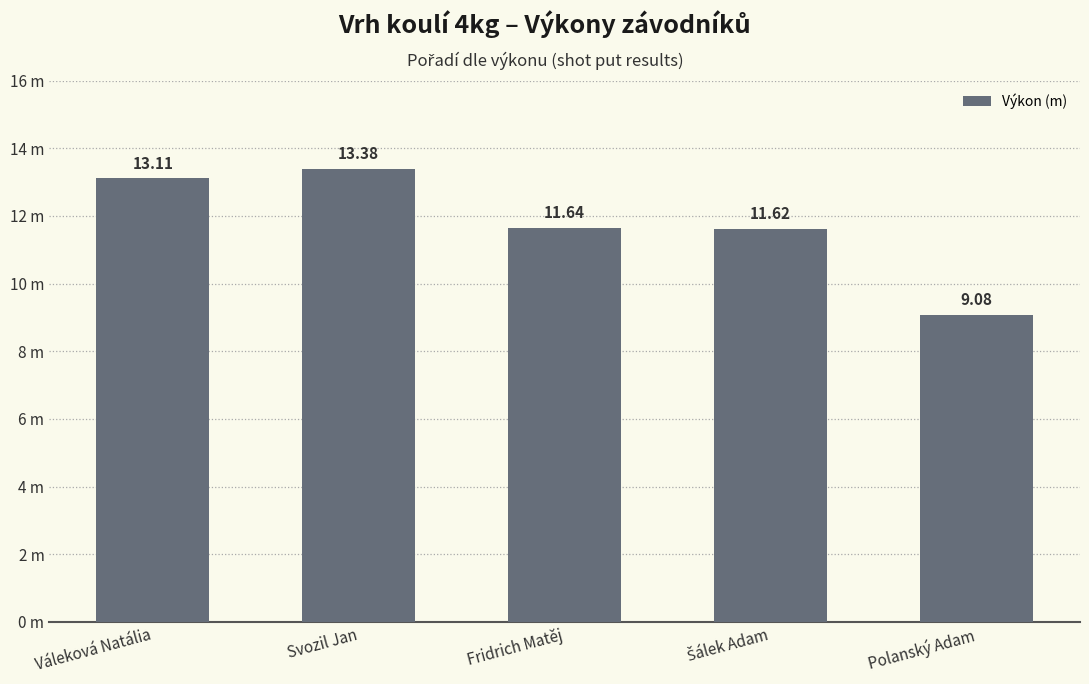

What is the smallest value displayed?

9.1